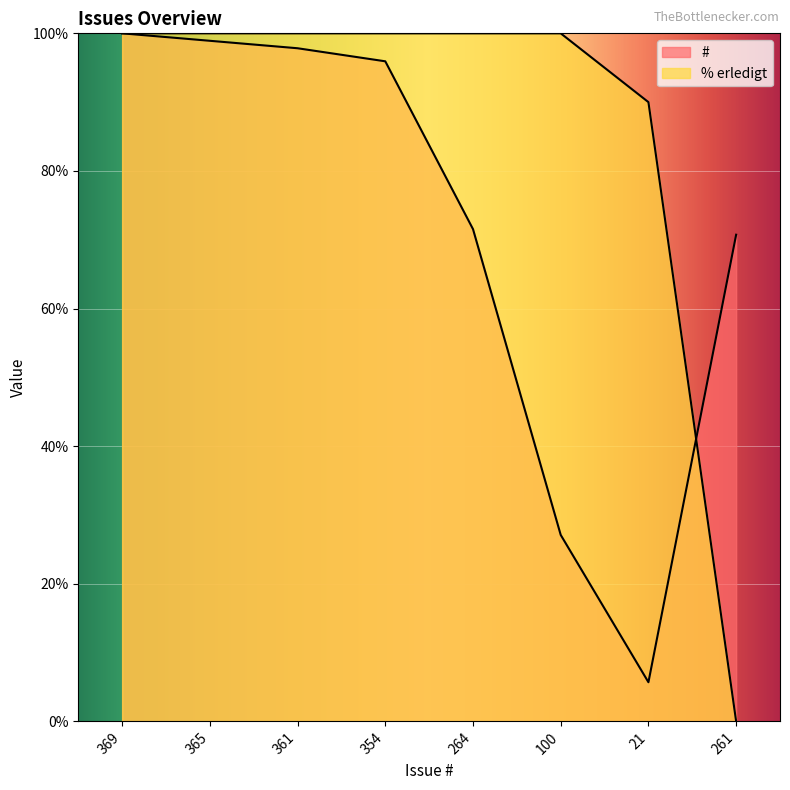

Where do # and % erledigt first cross each other?

21 and 261